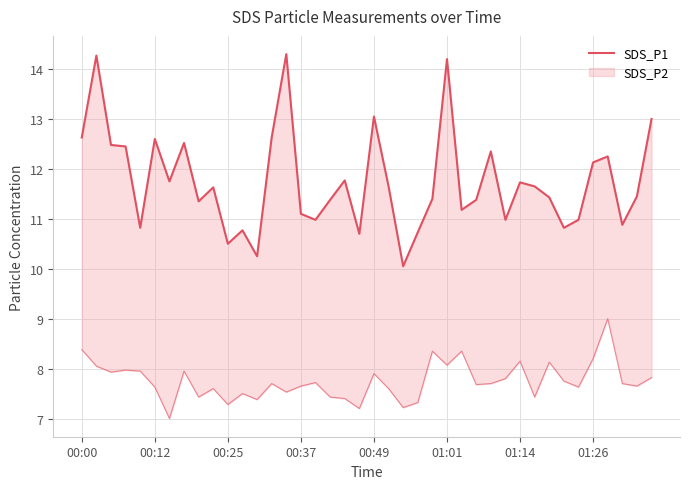

Approximately how many times larger is the value at 27 compared to 26?

1.0